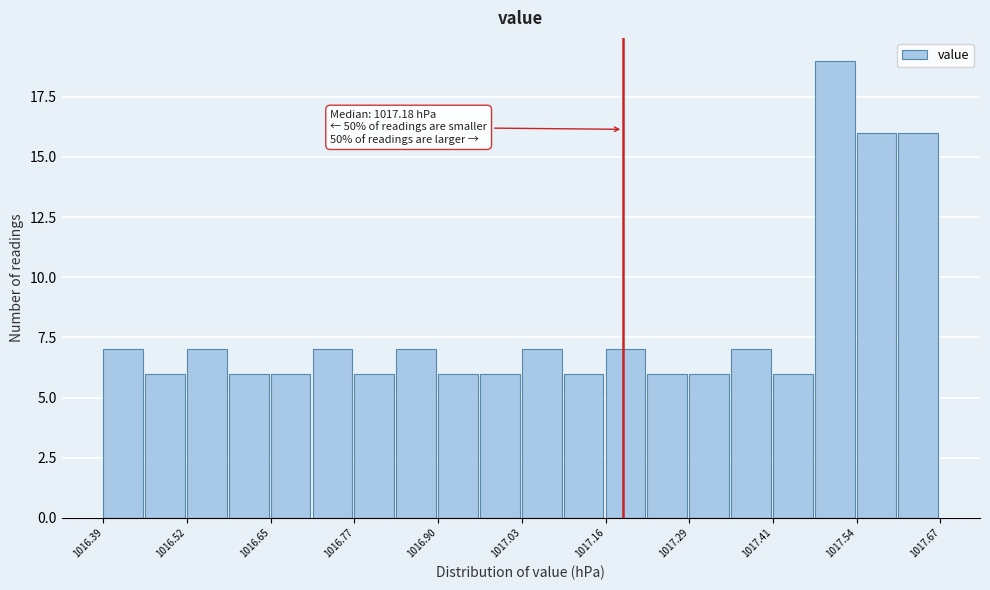

Read against the x-axis, roughly where is the centre of the tallest bar?

1017.50